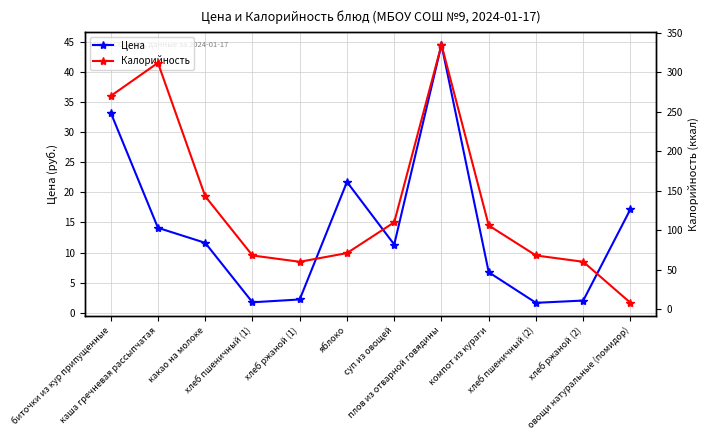

What are all the series names shown in the legend?

Цена, Калорийность